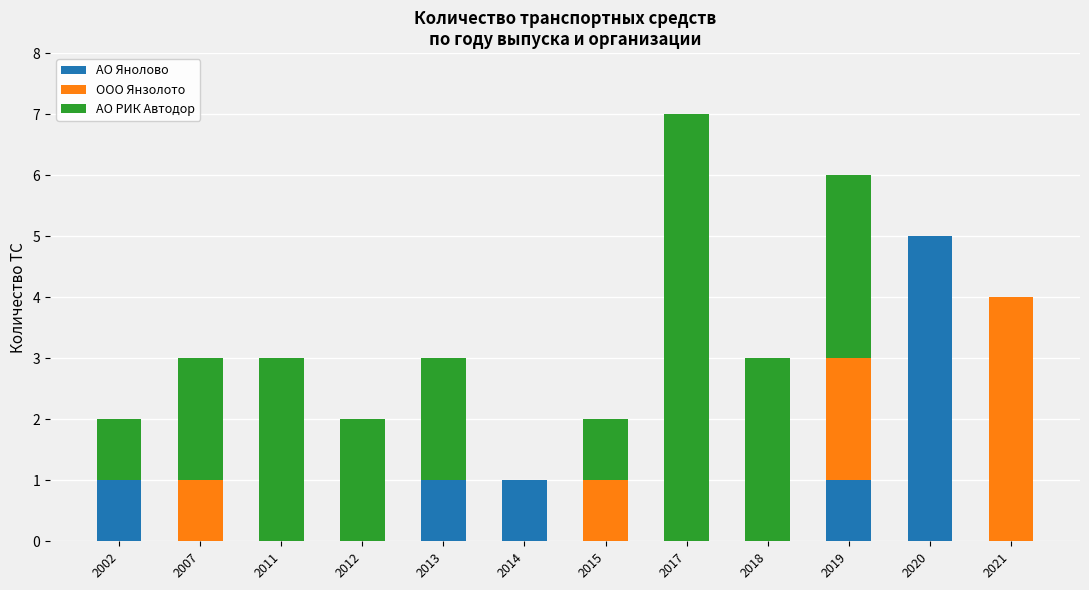

The АО Янолово series shows 1 at 2002. True or false?

True